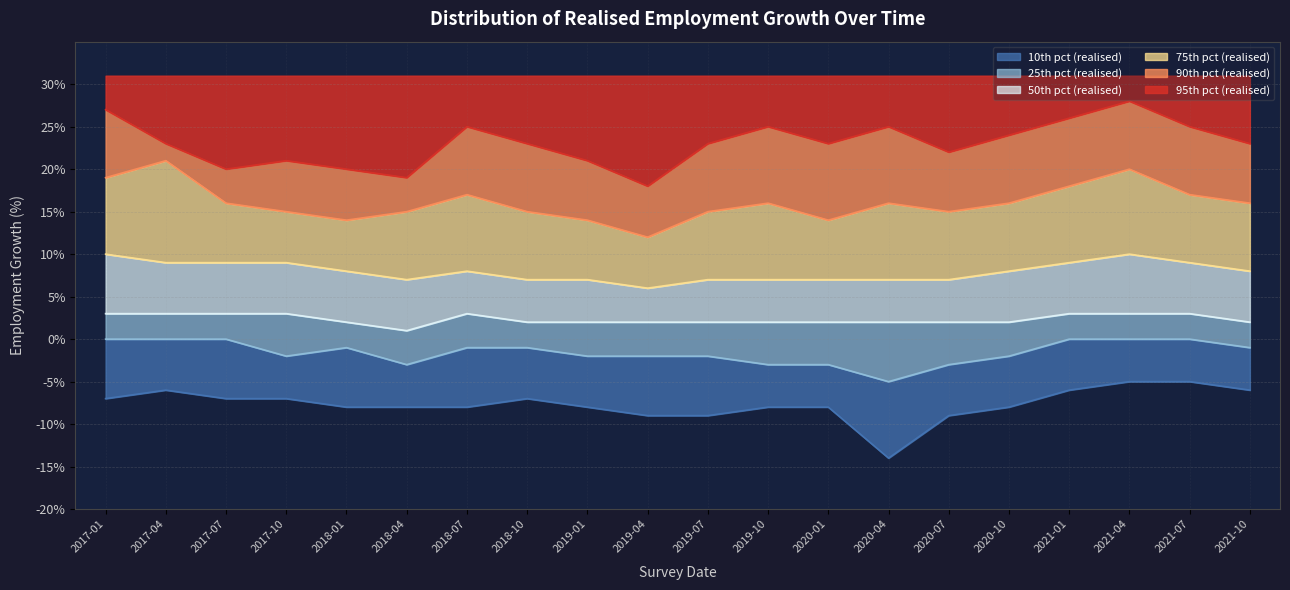

What is the lowest value of the 25th pct (realised) series?

-5